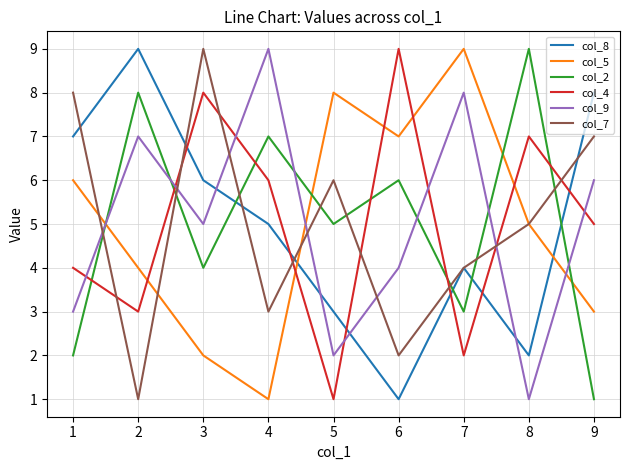

Count the number of data series in this chart.

6